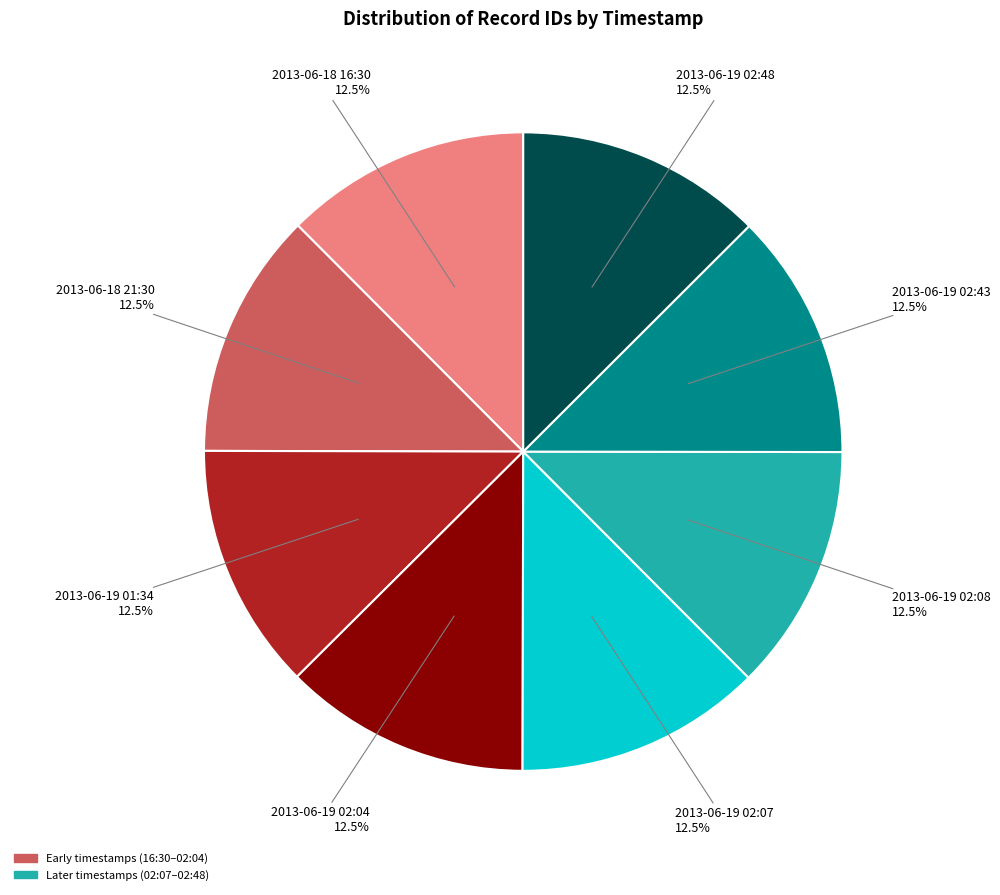

How many slices are in this pie chart?

8